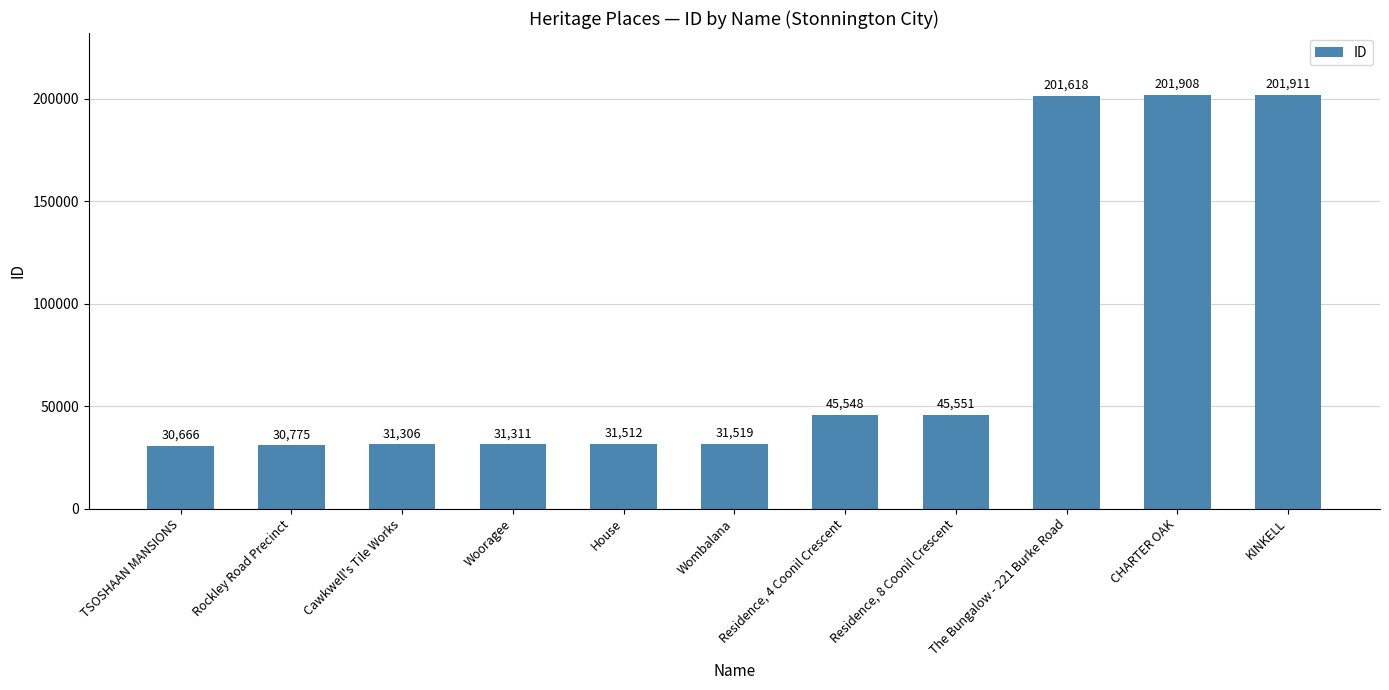

What is the minimum value shown in the chart?

30666